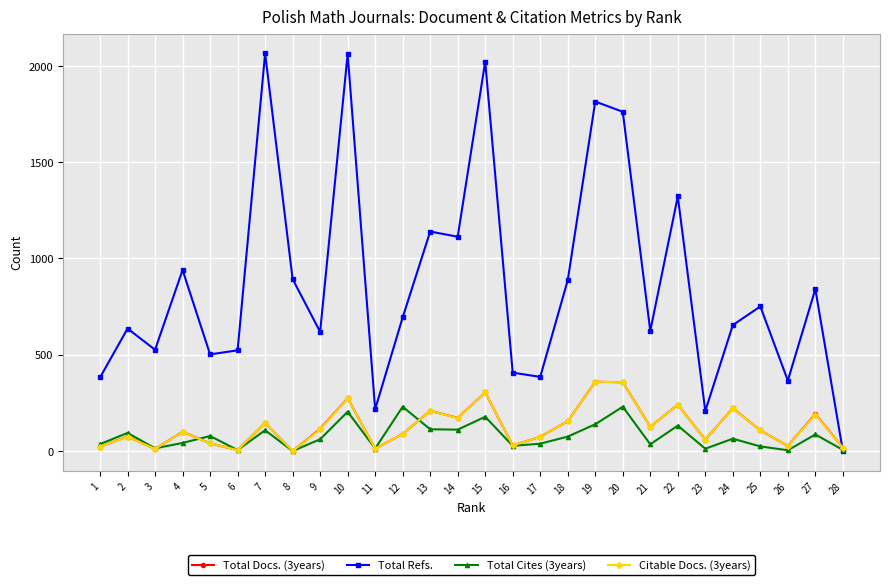

How many values in the Total Docs. (3years) series are below 107?

14